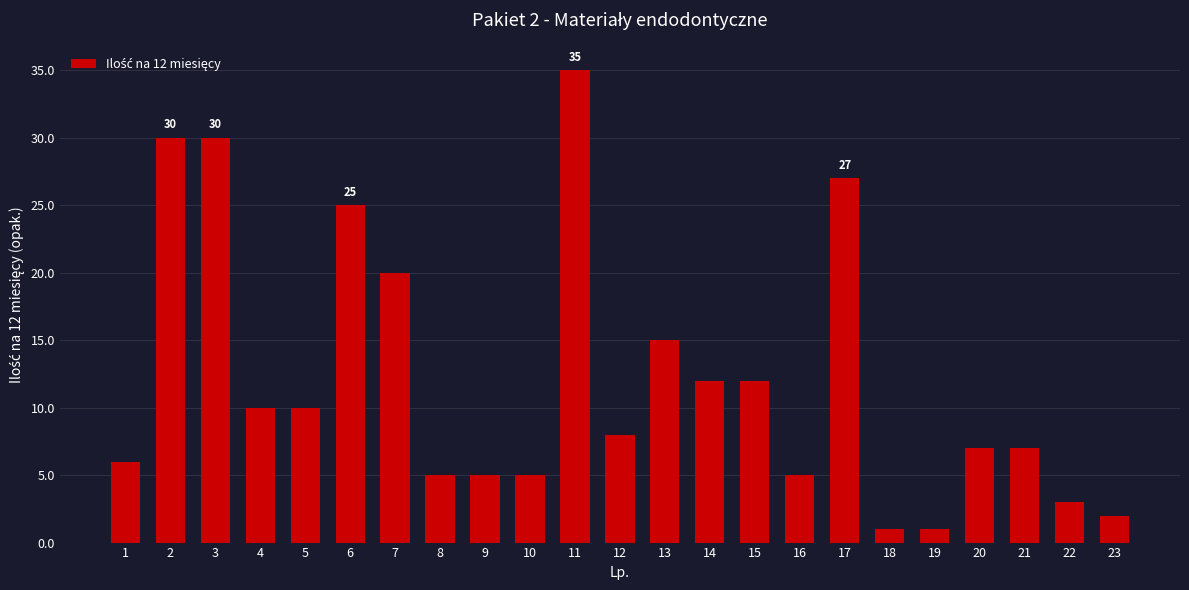

Read the value at 9.

5